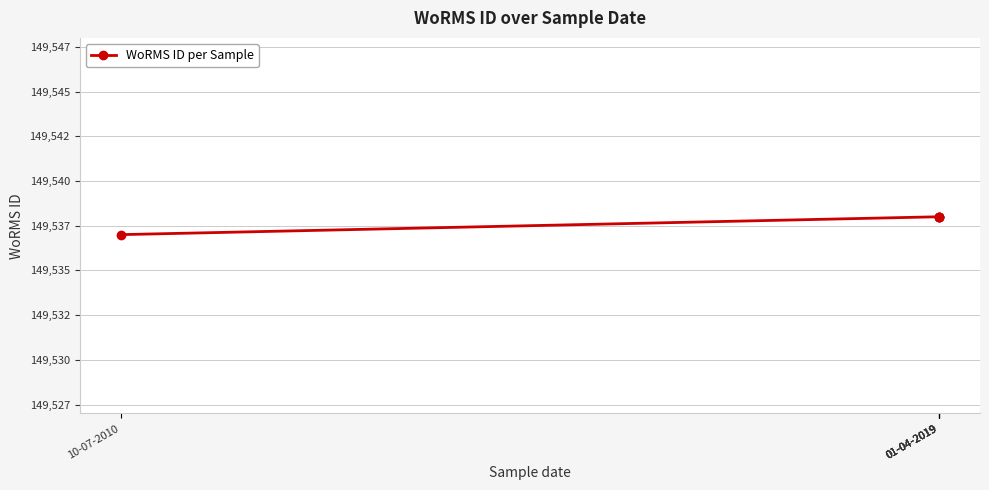

Count the number of data series in this chart.

1